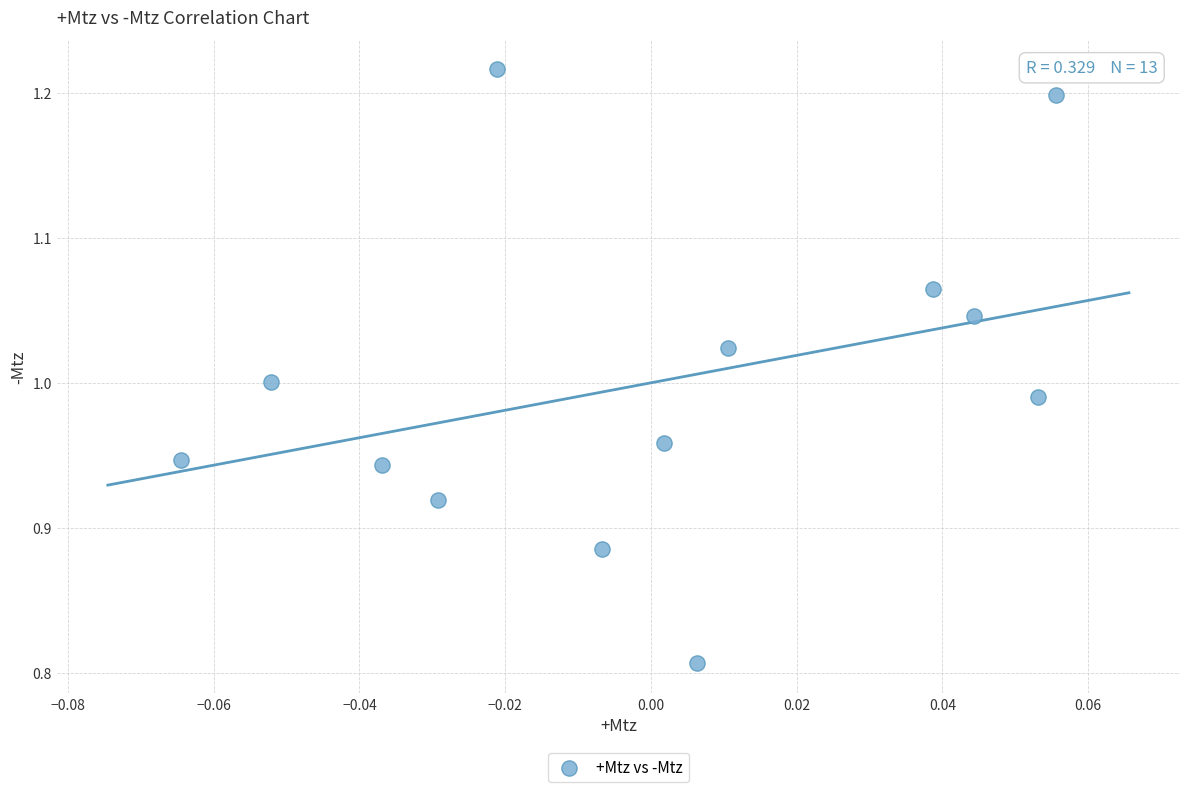

What is the range of Y values (max minus min)?

0.4